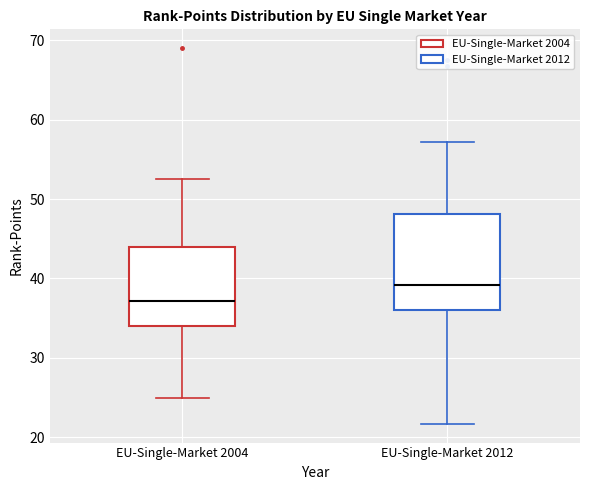

Where is the lower edge of the box for EU-Single-Market 2012 on the y-axis? The values are not printed on the chart, so give them approximately, as read against the axis.

36